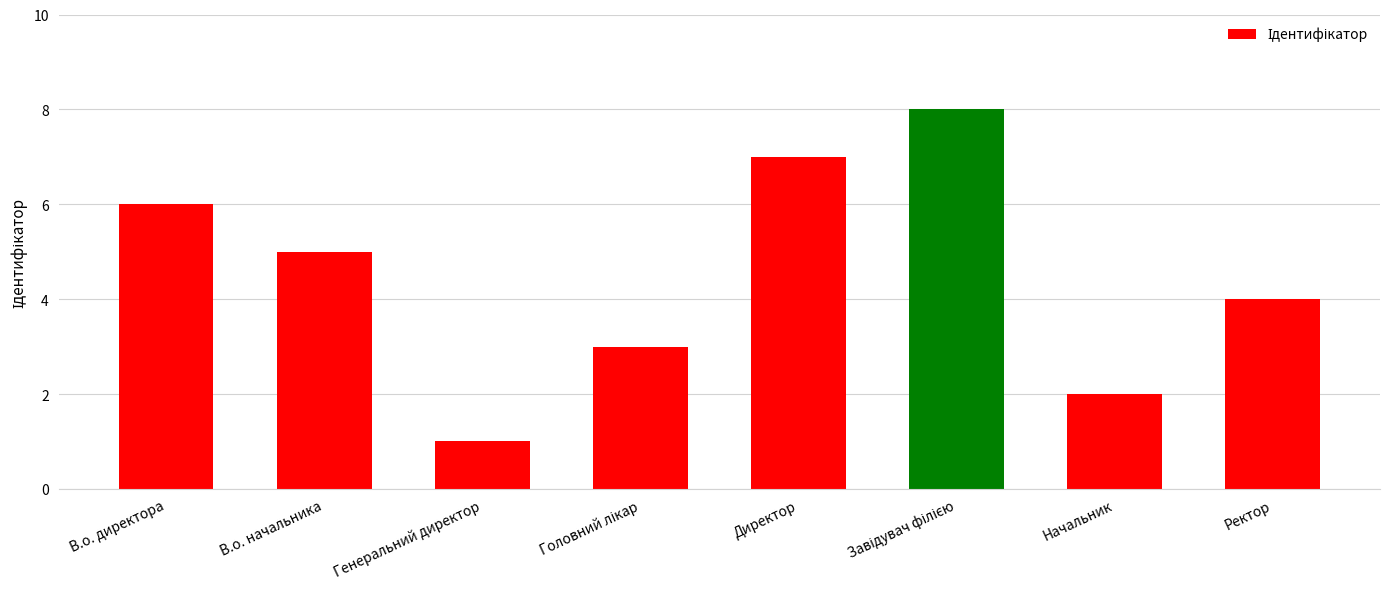

What is the label of the 3rd bar from the left?

Генеральний директор